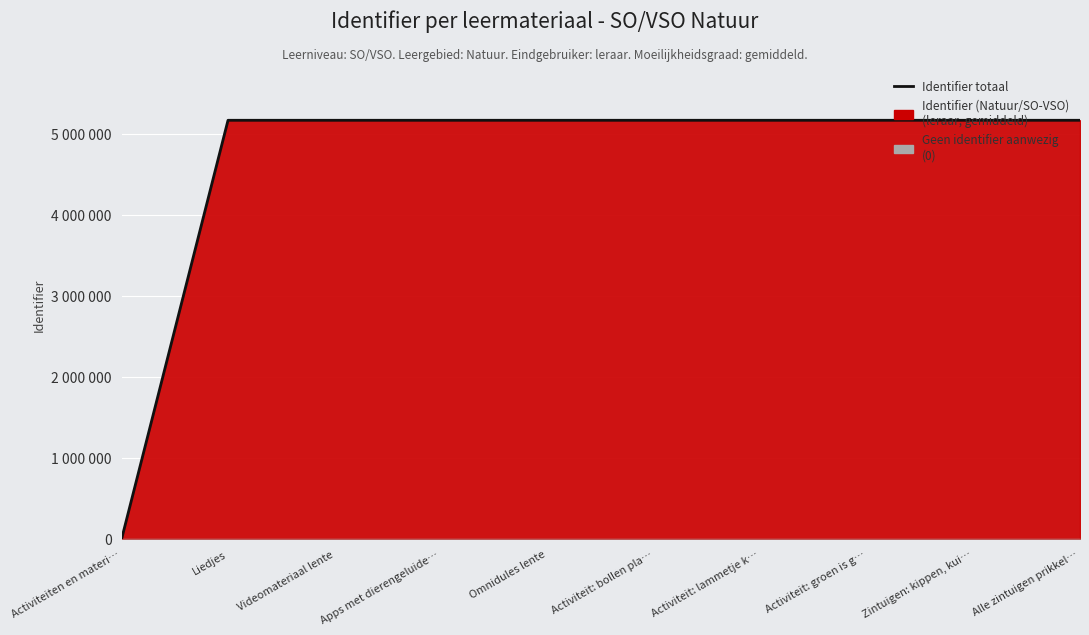

Reading left to right, extract all data points from this chart.

Activiteiten en materi…=0	Liedjes=5168911	Videomateriaal lente=5168914	Apps met dierengeluide…=5168921	Omnidules lente=5168926	Activiteit: bollen pla…=5168933	Activiteit: lammetje k…=5168937	Activiteit: groen is g…=5168939	Zintuigen: kippen, kui…=5168943	Alle zintuigen prikkel…=5168945